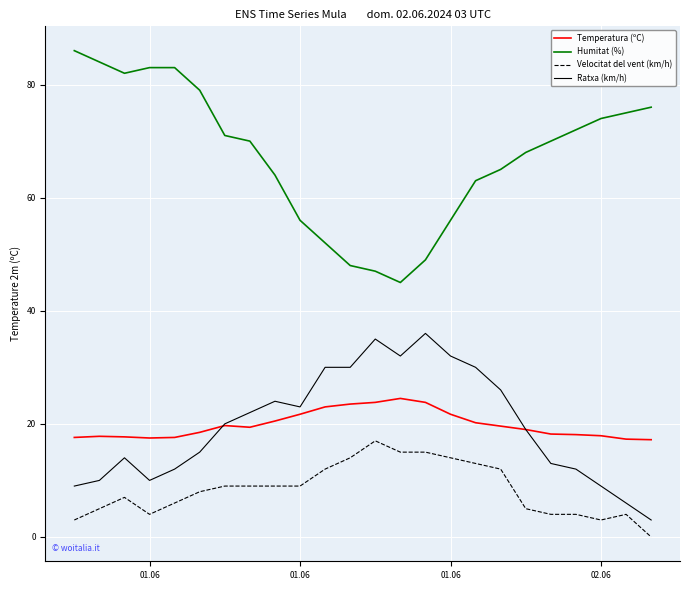

What is the maximum value shown in the chart?

86.0